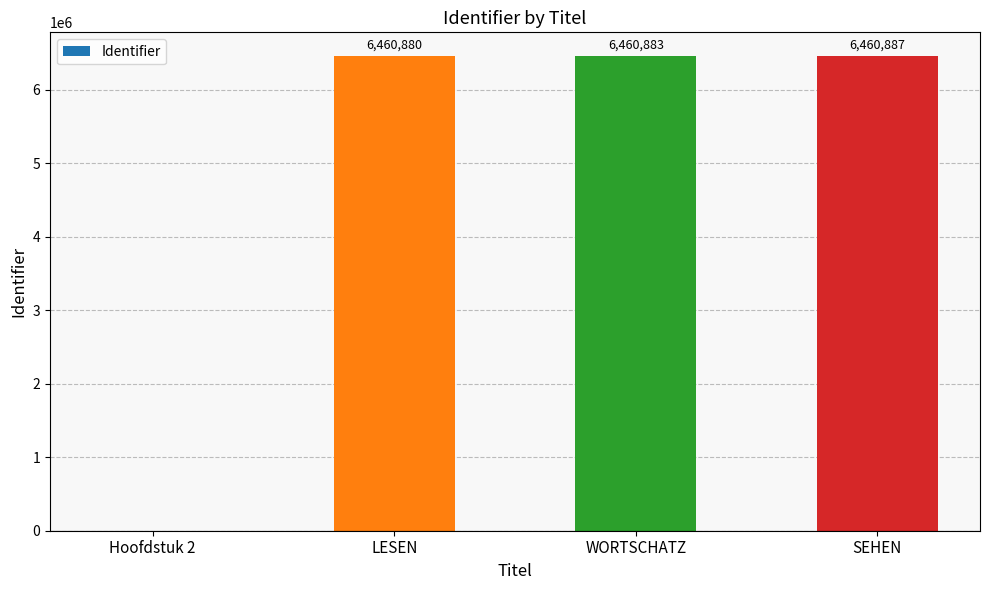

Is it true that the value at SEHEN is 1495102?

False